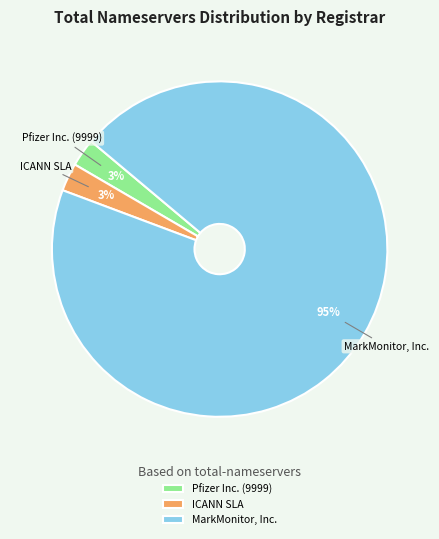

To the nearest percent, what is the combined percentage of MarkMonitor, Inc. and Pfizer Inc. (9999)?

97%